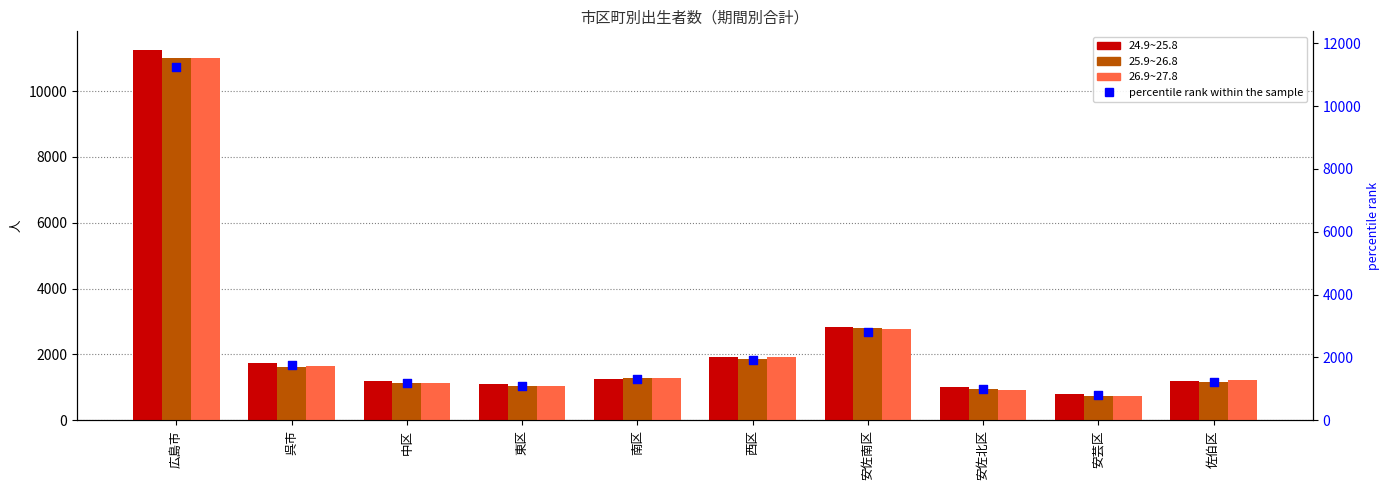

Which series has the largest total across all categories?

percentile rank within the sample